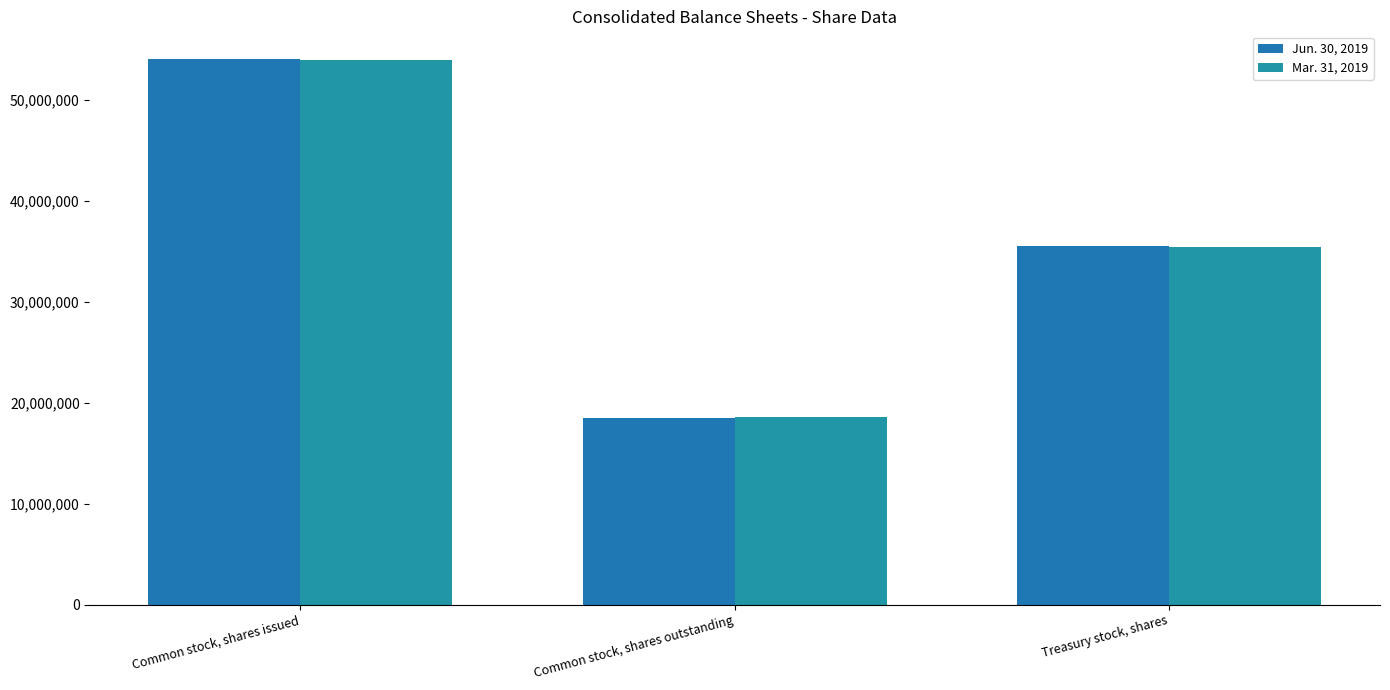

Reading left to right, transcribe all the data shown in this chart.

Jun. 30, 2019: Common stock, shares issued=54117215	Common stock, shares outstanding=18529566	Treasury stock, shares=35587649
Mar. 31, 2019: Common stock, shares issued=54021032	Common stock, shares outstanding=18557794	Treasury stock, shares=35463238